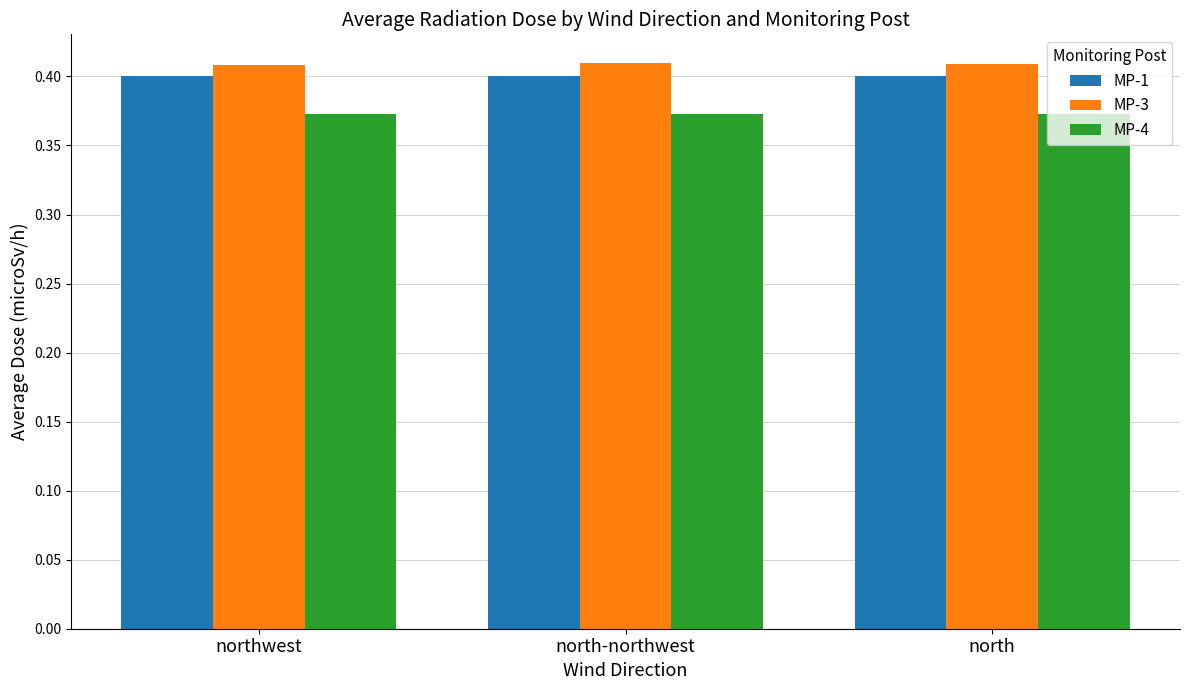

Is the value of MP-3 at north-northwest greater than the value of MP-4 at north?

Yes